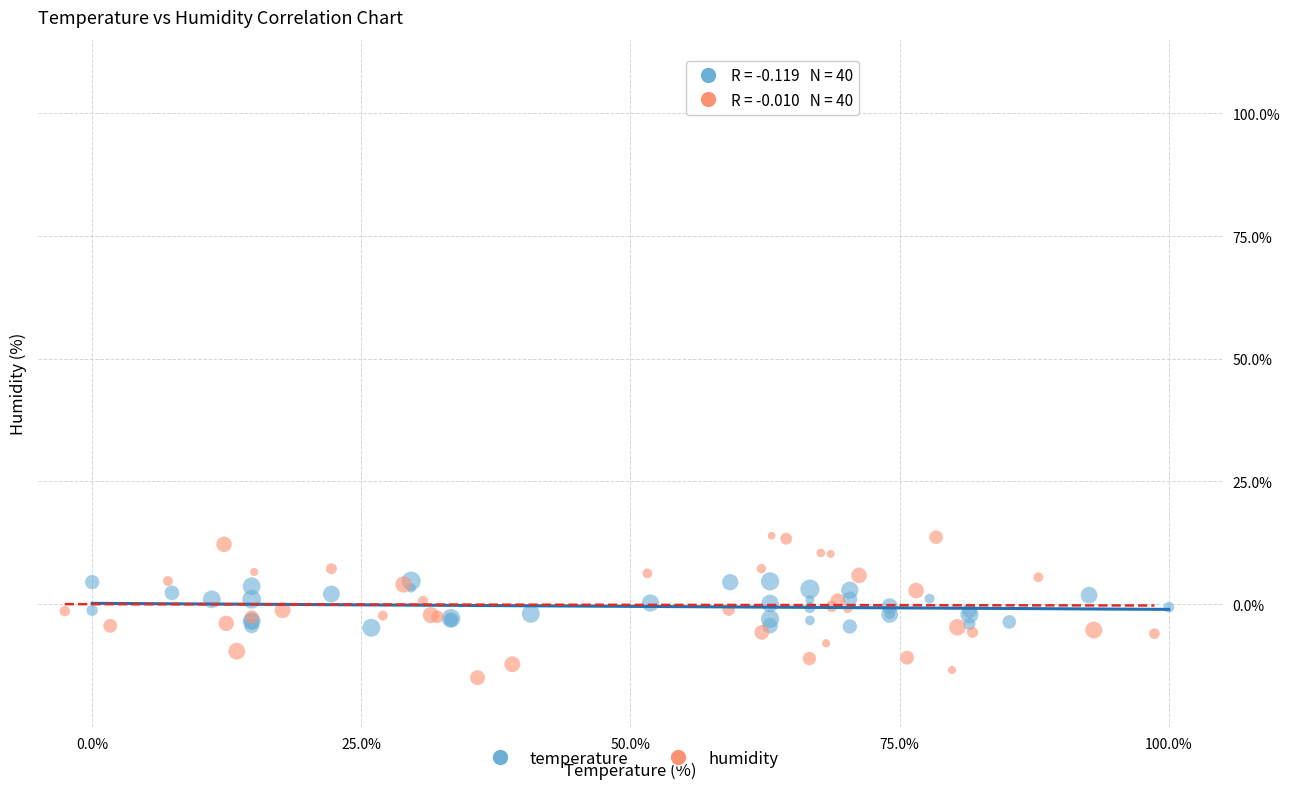

Which series contains the lowest Y value?

humidity